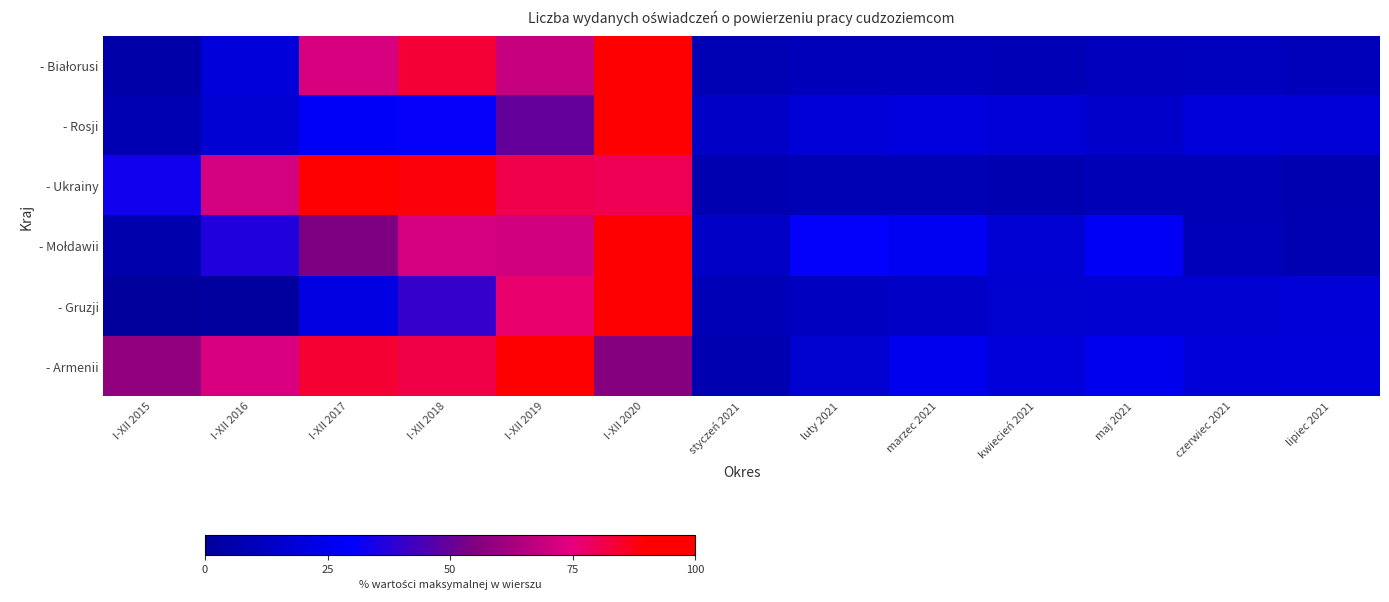

How many distinct data groups are displayed?

6